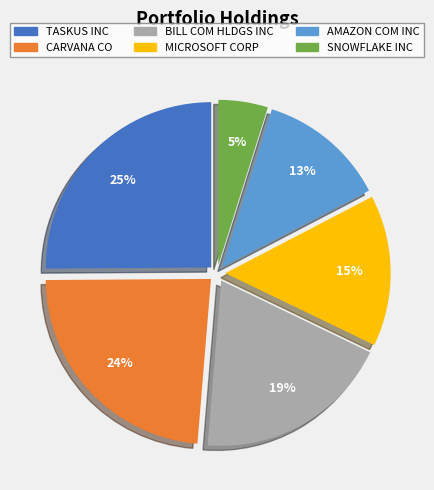

Is there any slice that represents more than half of the pie?

No